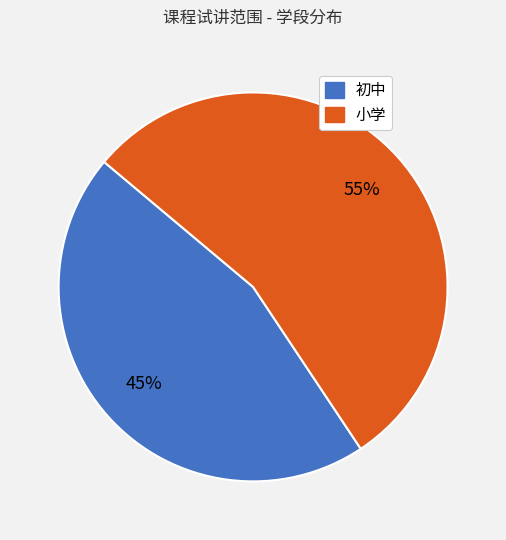

Rank the categories by value from highest to lowest.

小学, 初中